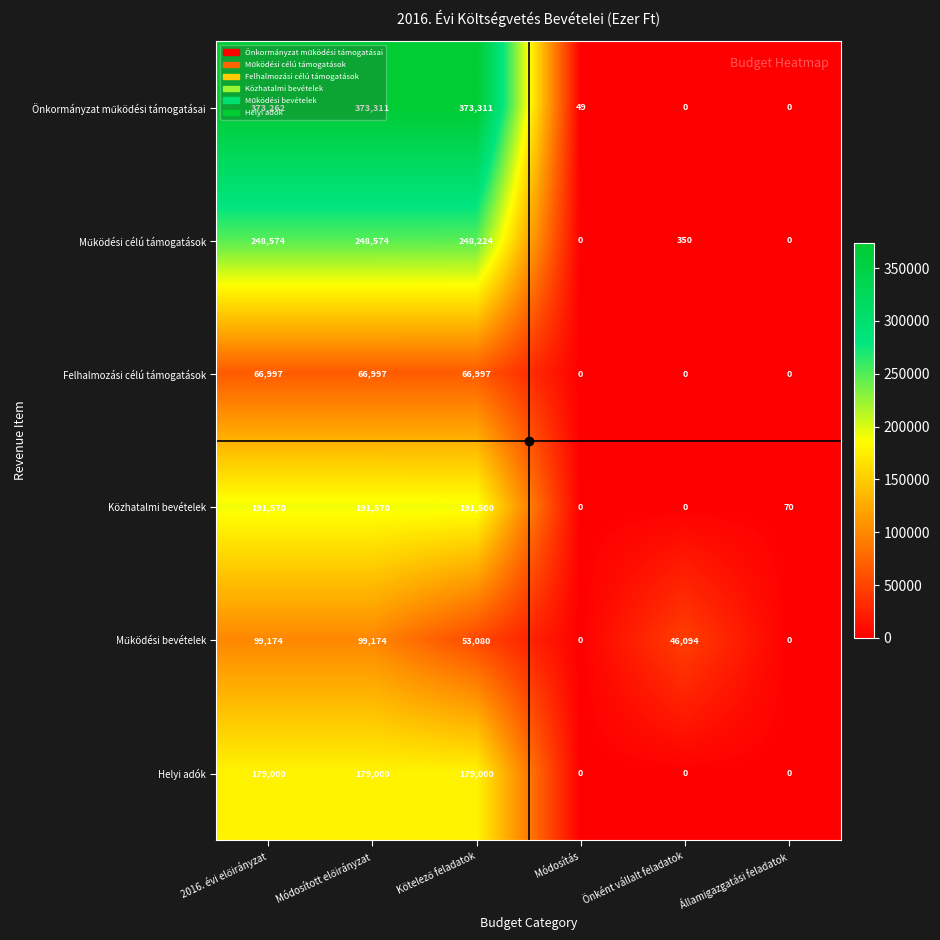

What is the sum of all Felhalmozási célú támogatások values?

200991